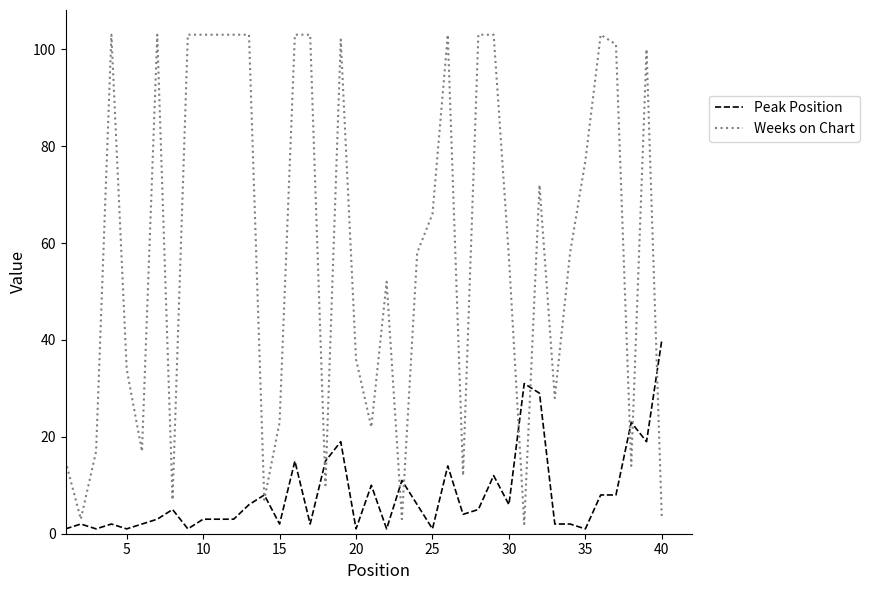

What is the difference between the maximum and minimum values in the Weeks on Chart series?

101